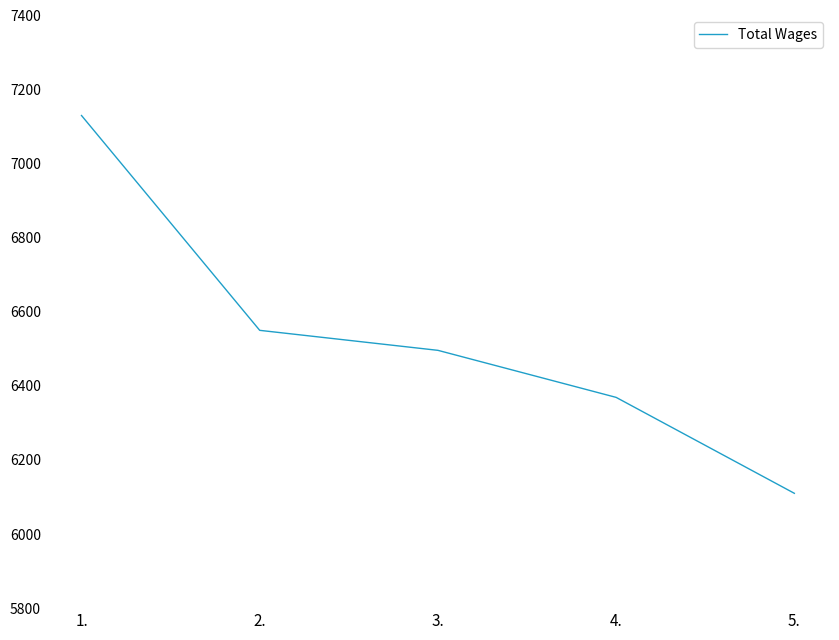

True or false: the data has more than 0 interior local peaks.

False